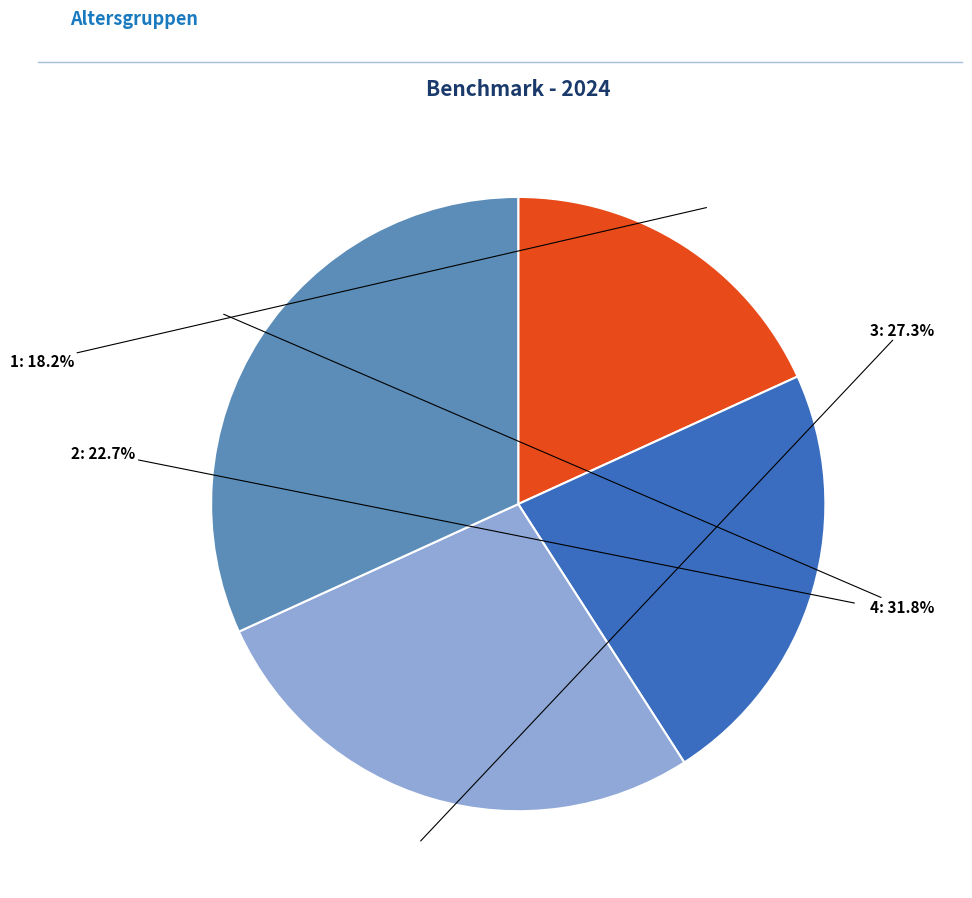

Is there a majority slice in this chart?

No